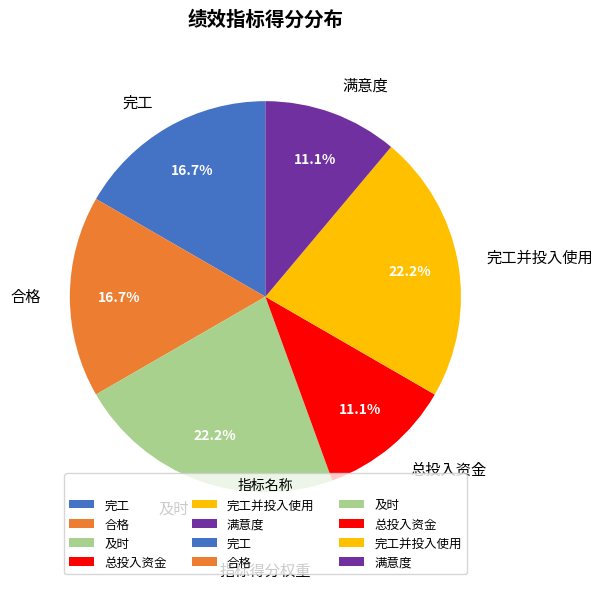

What portion of the pie excludes 完工?

83.3%